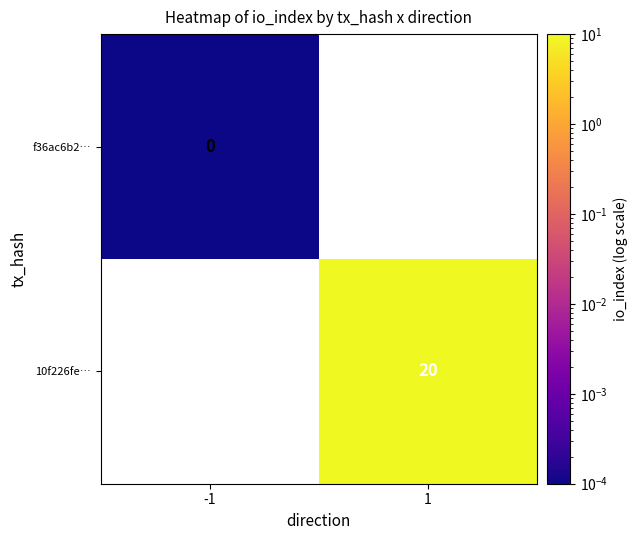

The value of 10f226fe… at 1 is 20.0. True or false?

True